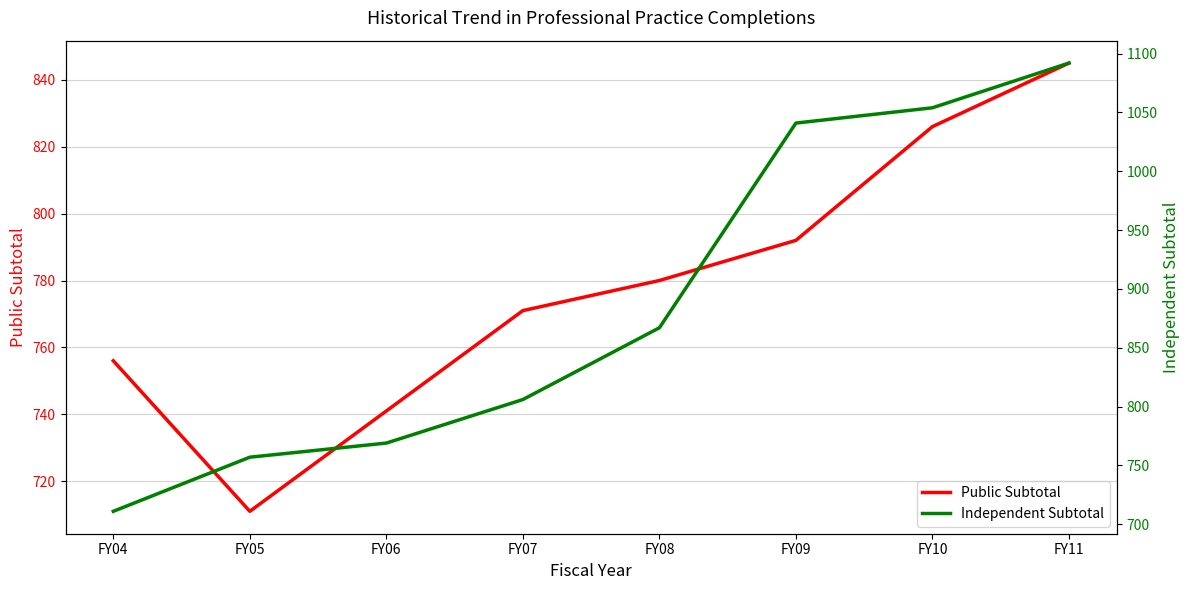

At which label does Public Subtotal first exceed 780?

FY09